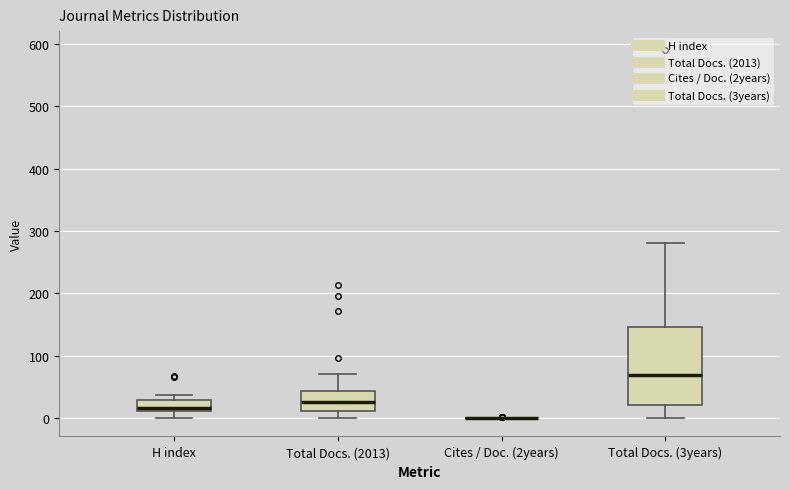

Comparing the boxes themselves (not the whiskers), which one is the tallest?

Total Docs. (3years)